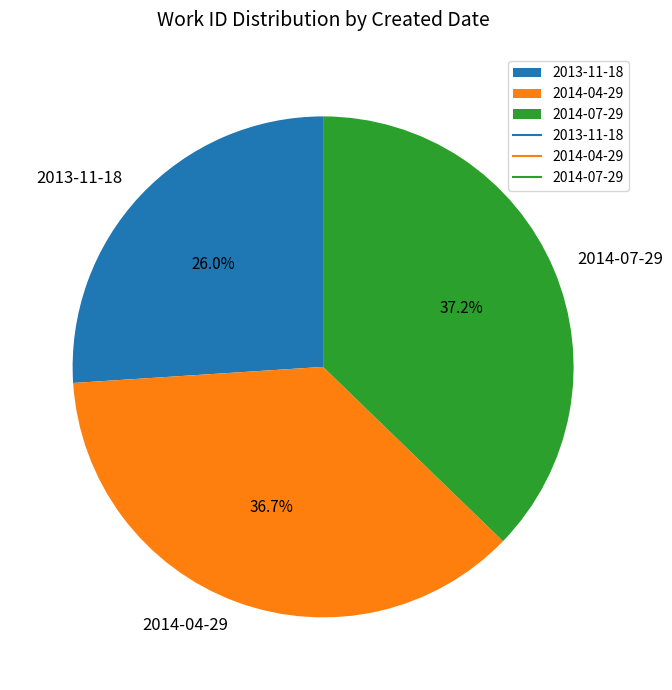

What percentage is the 2014-07-29 slice, to the nearest percent?

37%